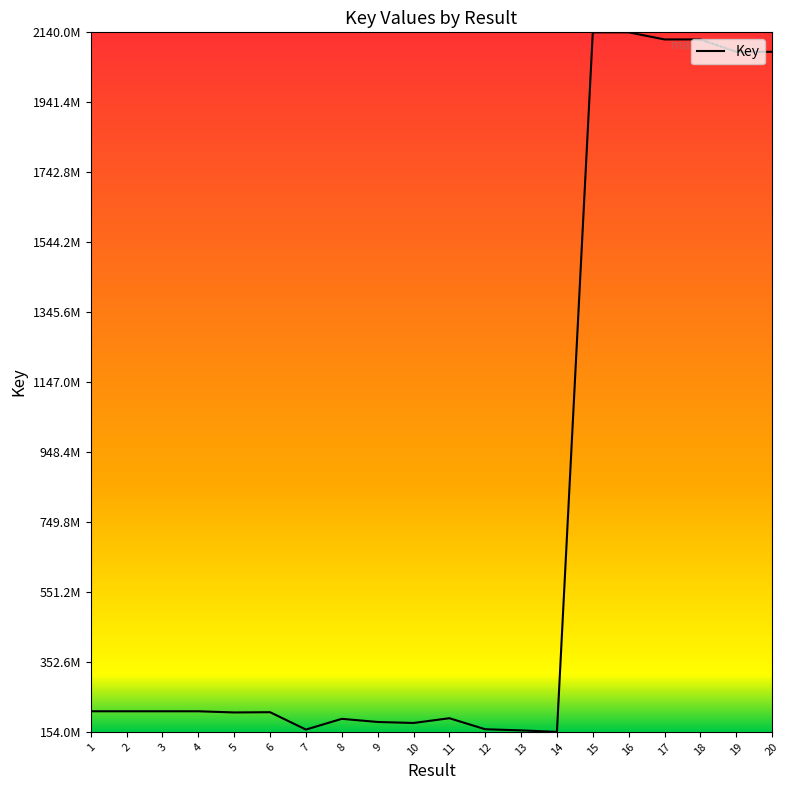

Is this an area chart (filled region under the line)?

Yes